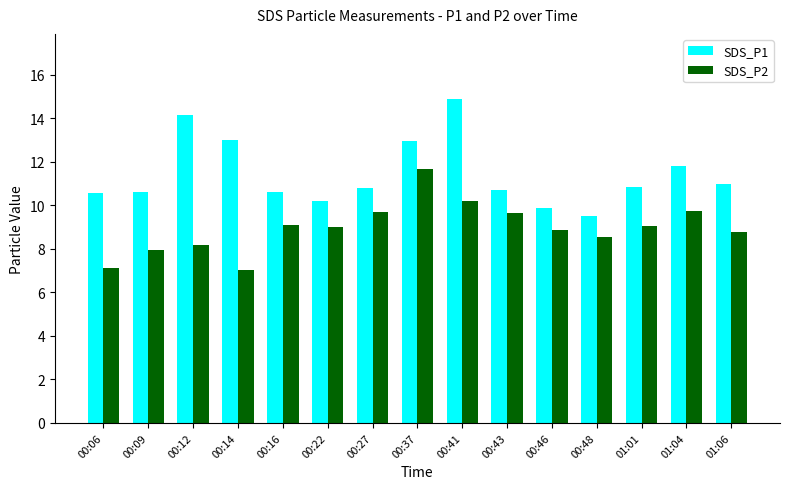

At how many categories does at least one series exceed 14?

2